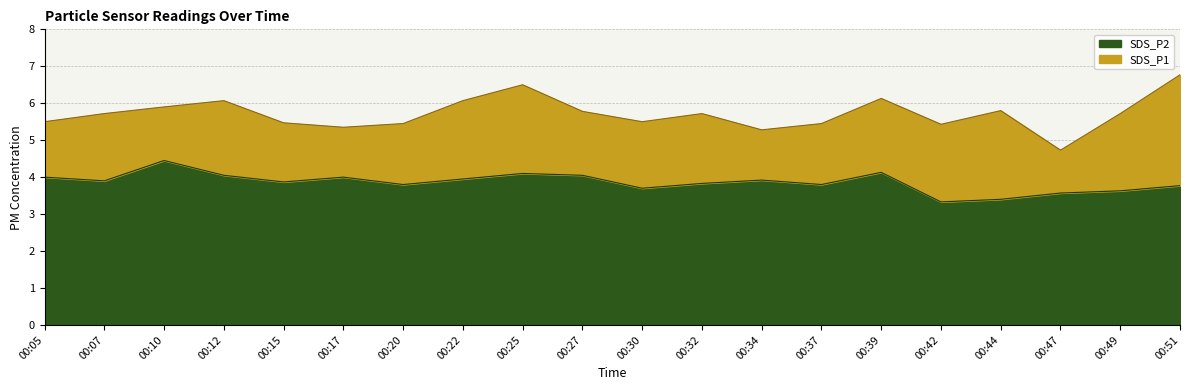

True or false: SDS_P2 has more than 0 interior local peaks.

True